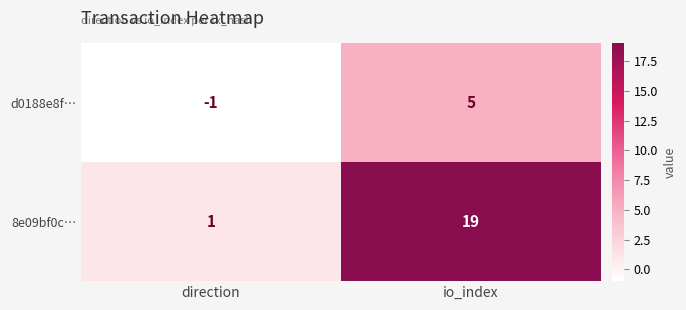

Which series has the largest total across all categories?

8e09bf0c…